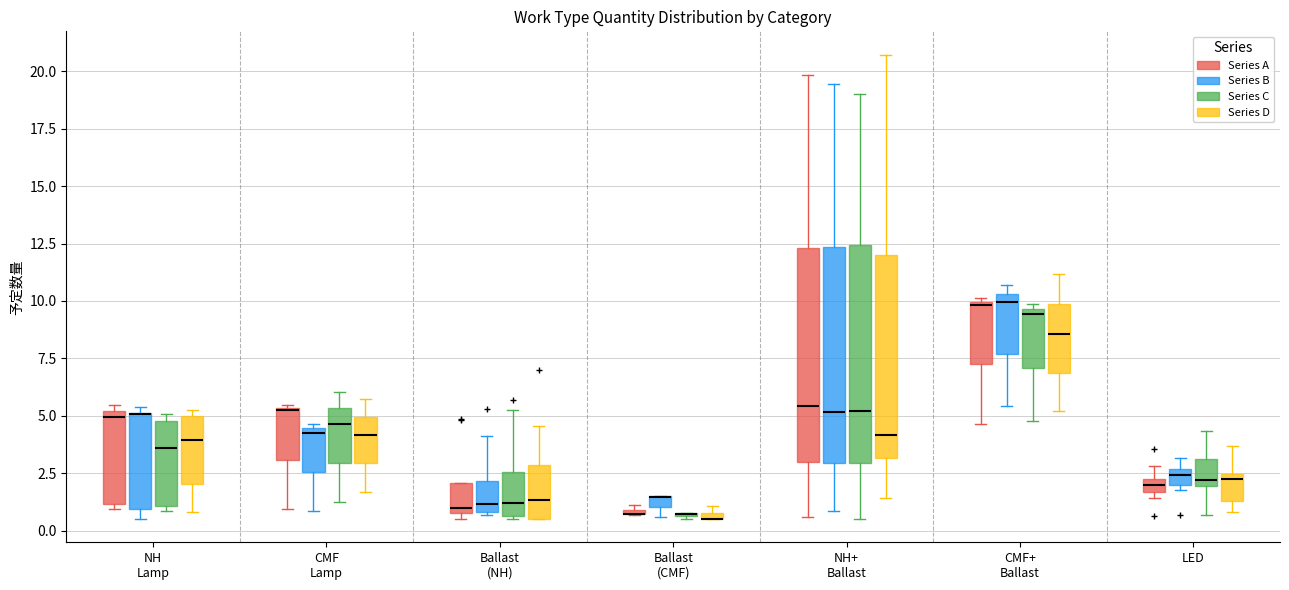

Where is the lower edge of the box for CMF Lamp (Series A) on the y-axis? The values are not printed on the chart, so give them approximately, as read against the axis.

3.0